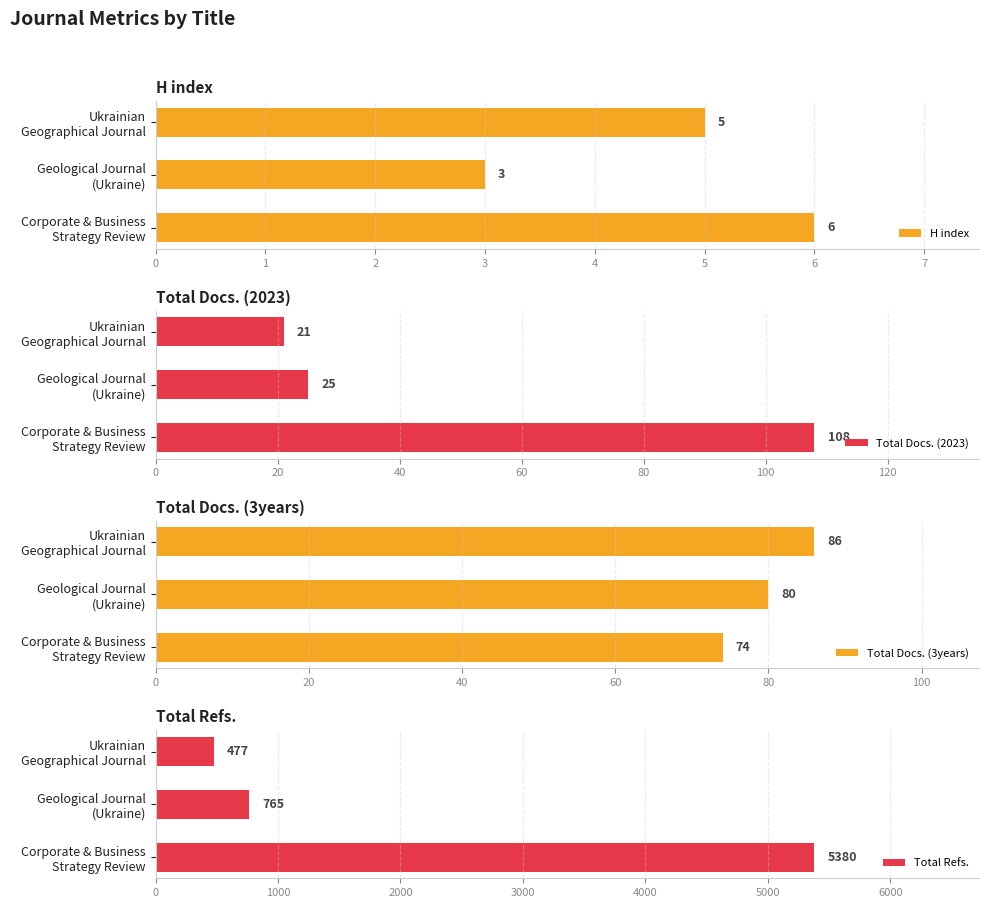

What is the average value of the Total Docs. (2023) series?

51